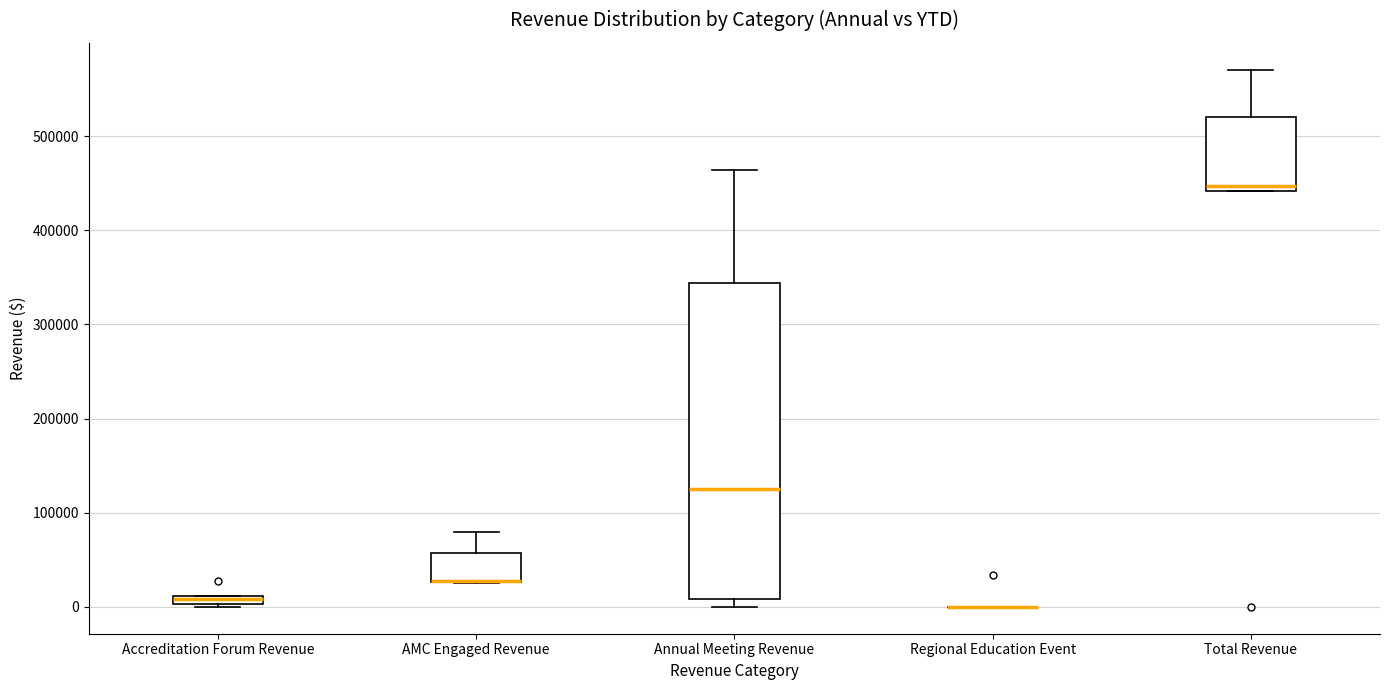

Comparing the boxes themselves (not the whiskers), which one is the tallest?

Annual Meeting Revenue